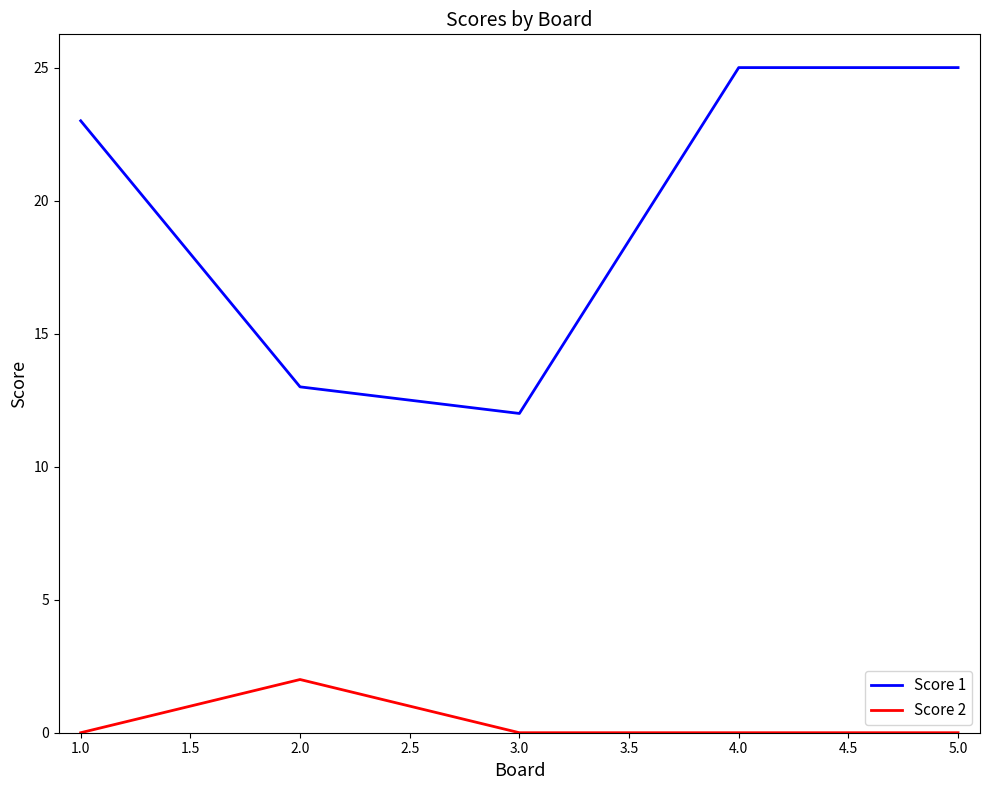

Does the chart display data point markers on the line(s)?

No